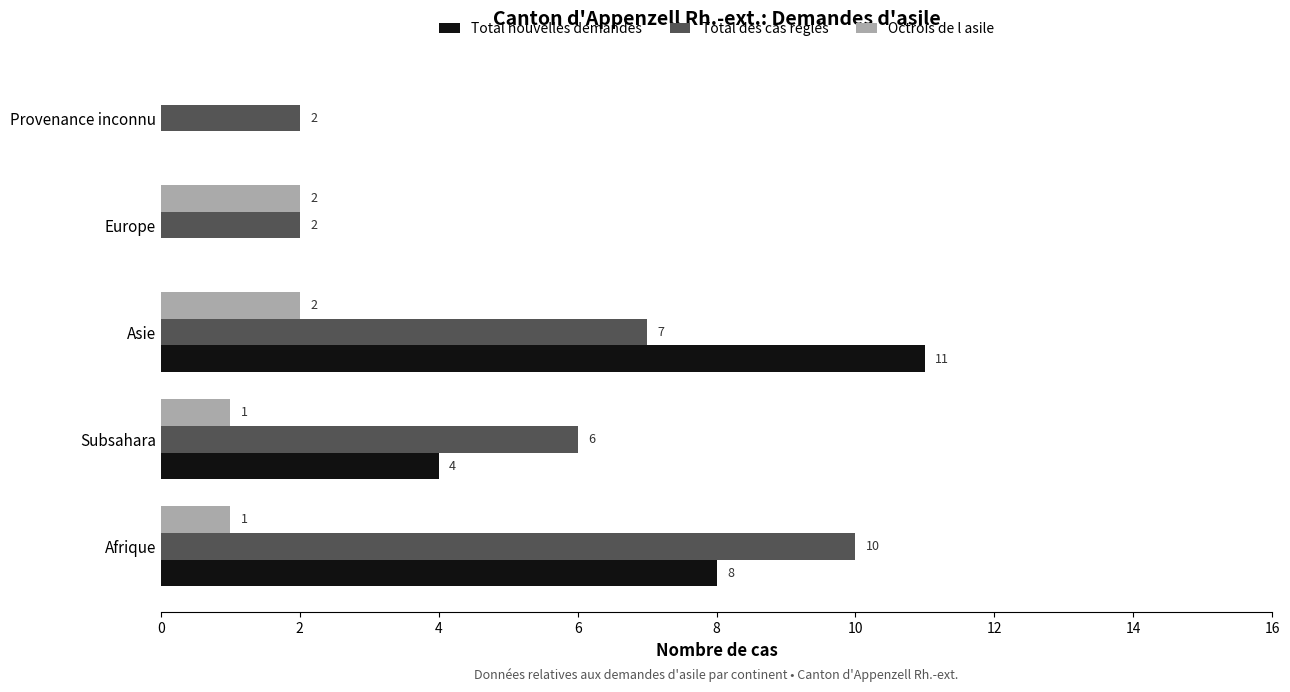

What is the greatest value displayed?

11